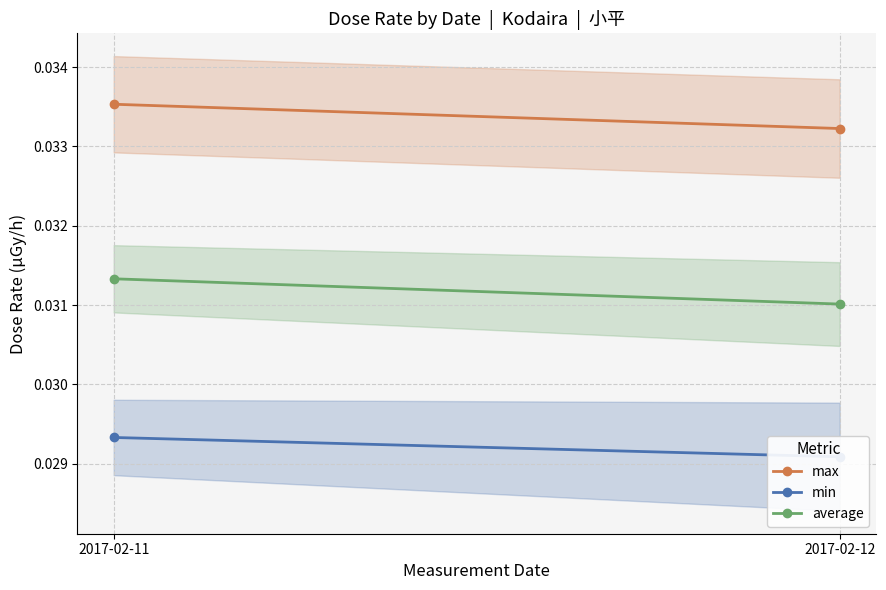

What is the total value across all series at 2017-02-12?

0.1